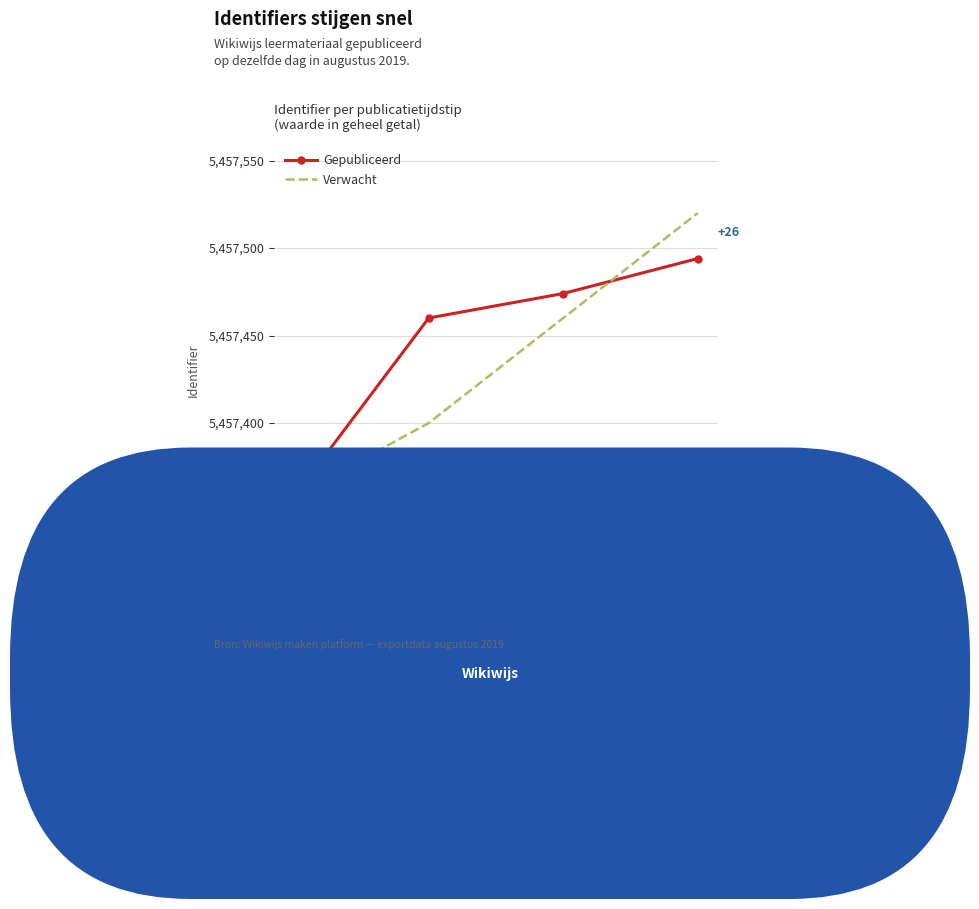

What are all the series names shown in the legend?

Gepubliceerd, Verwacht